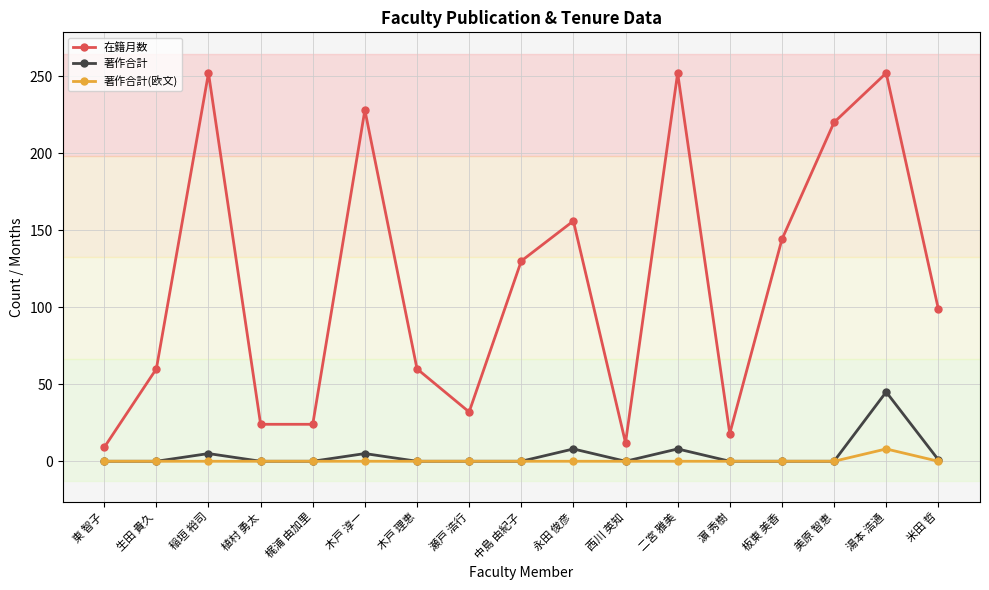

Is this an area chart (filled region under the line)?

No